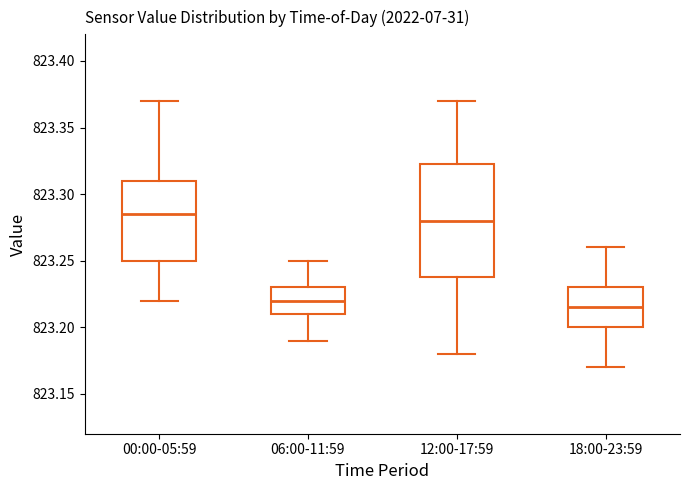

Which box is the tallest, from its lower edge to its upper edge?

12:00-17:59